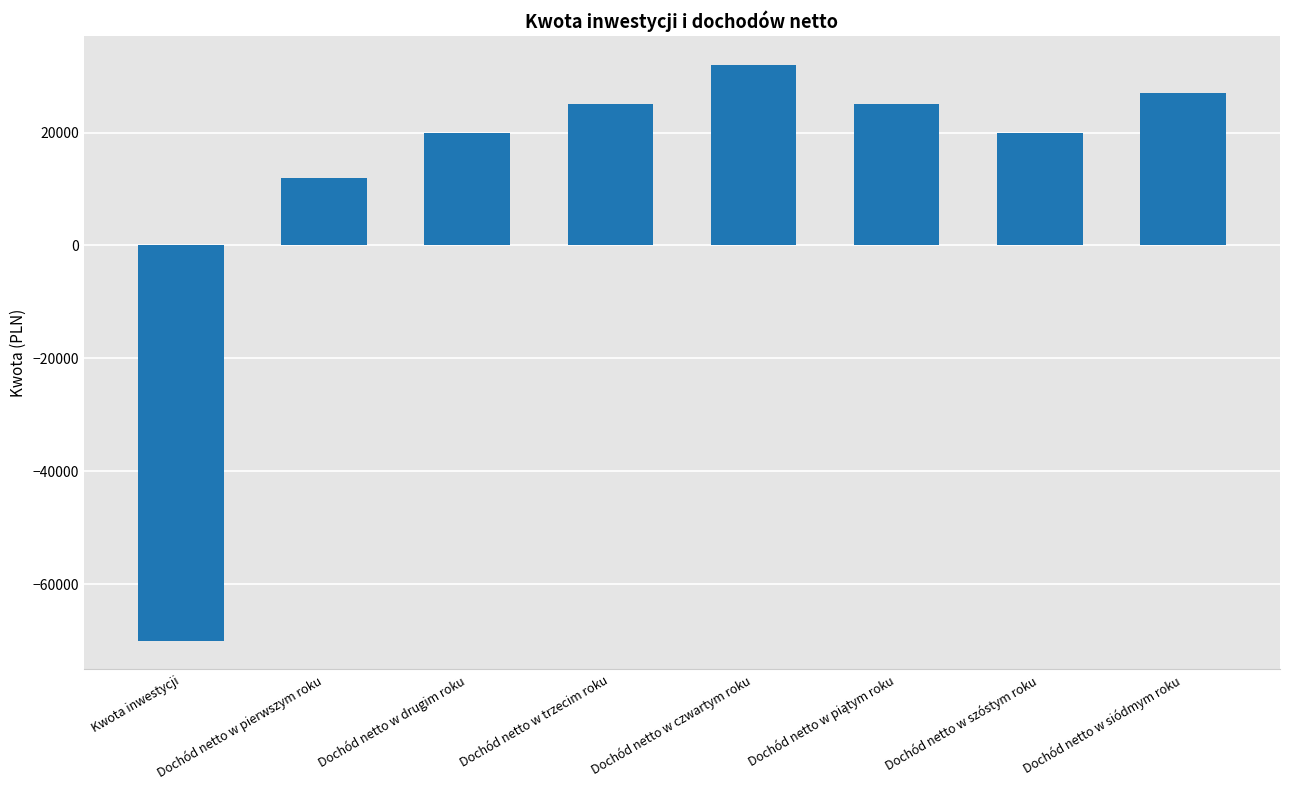

What is the label of the 8th bar from the right?

Kwota inwestycji